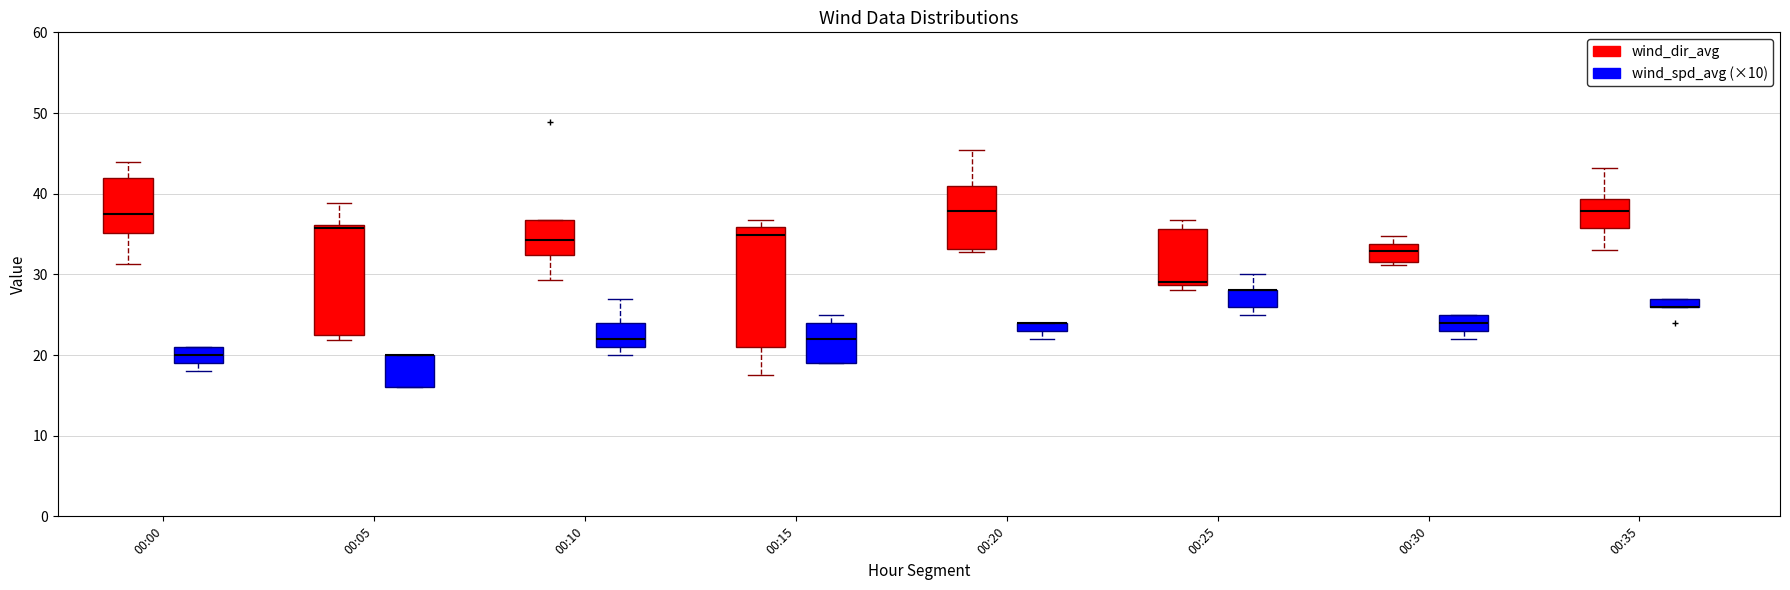

Where is the upper edge of the box for 00:25 (wind_dir_avg) on the y-axis? The values are not printed on the chart, so give them approximately, as read against the axis.

36